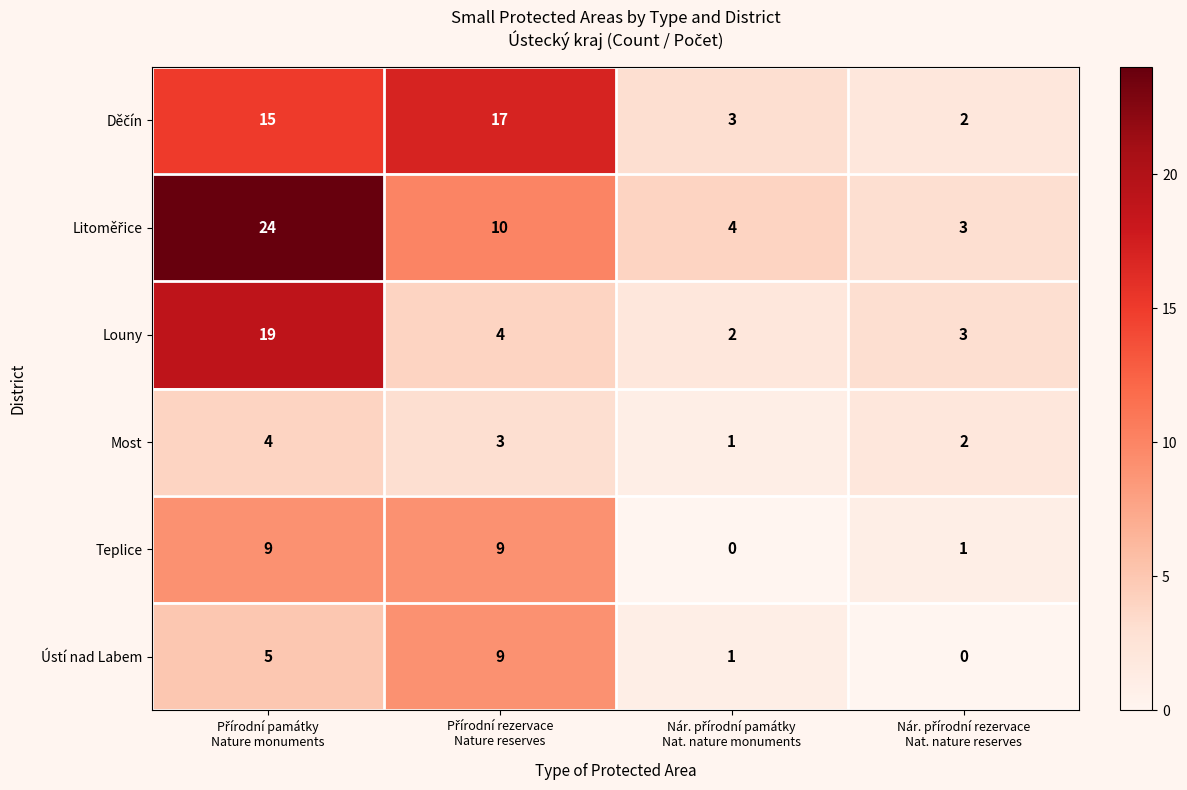

What is the average value of the Ústí nad Labem series?

4